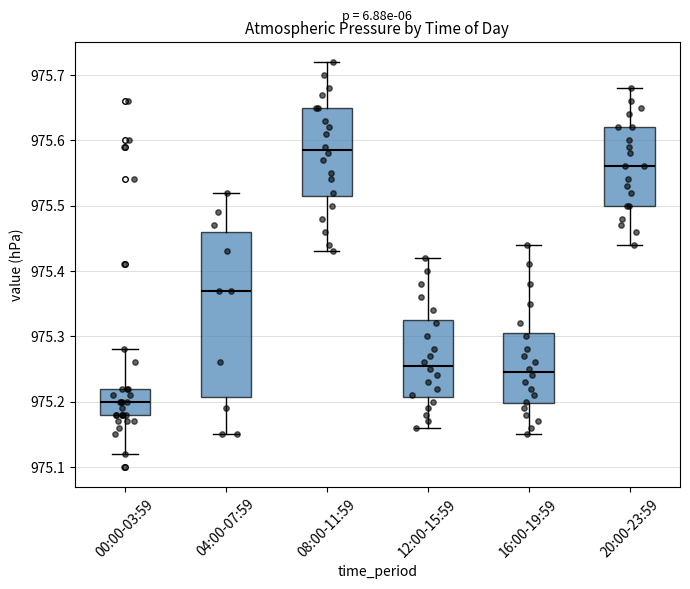

Reading left to right, transcribe this box plot: for each box, give where its median line is, the range the box spans, and where its two whiskers end, as read against the y-axis. The values are not printed on the chart, so give them approximately, as read against the axis.

00:00-03:59: median 975.20, box 975.18 to 975.22, whiskers 975.12 to 975.28
04:00-07:59: median 975.37, box 975.21 to 975.46, whiskers 975.15 to 975.52
08:00-11:59: median 975.59, box 975.52 to 975.65, whiskers 975.43 to 975.72
12:00-15:59: median 975.26, box 975.21 to 975.33, whiskers 975.16 to 975.42
16:00-19:59: median 975.25, box 975.20 to 975.31, whiskers 975.15 to 975.44
20:00-23:59: median 975.56, box 975.50 to 975.62, whiskers 975.44 to 975.68